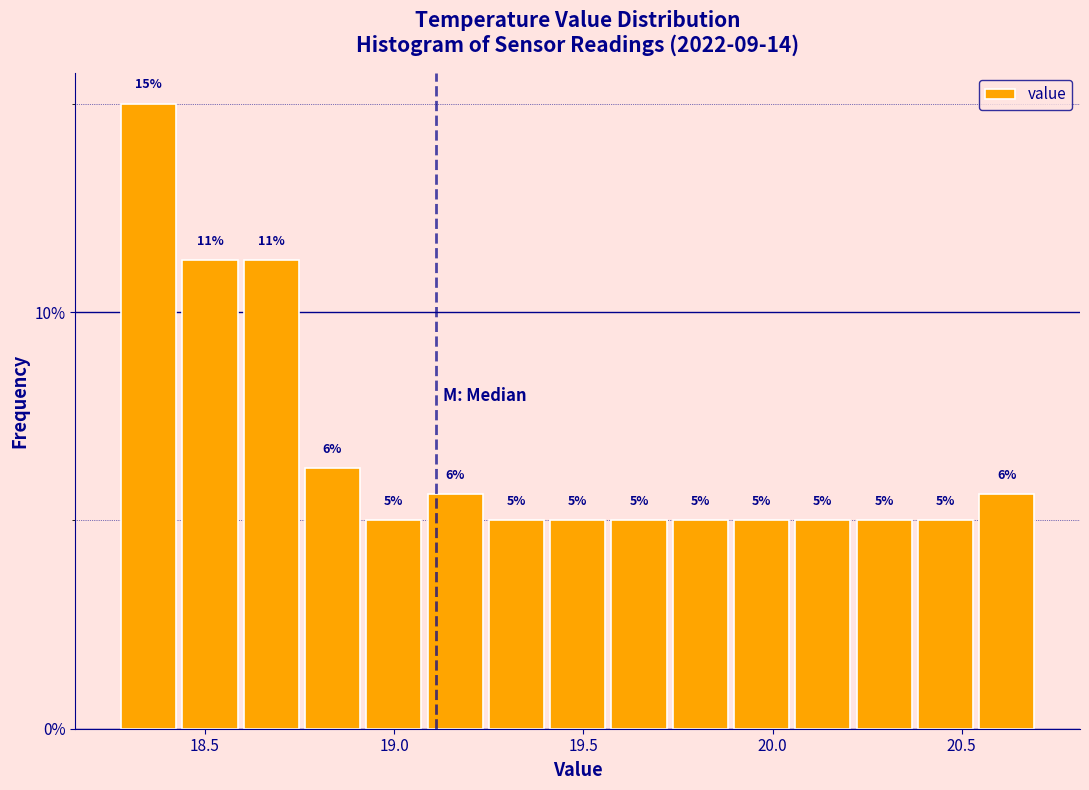

Around what value on the x-axis is the tallest bar? Give the approximate position of its centre, as read against the axis.

18.35